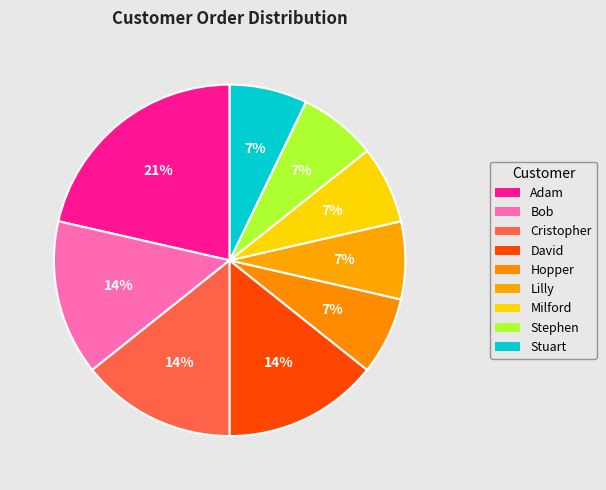

How many segments does this pie chart have?

9